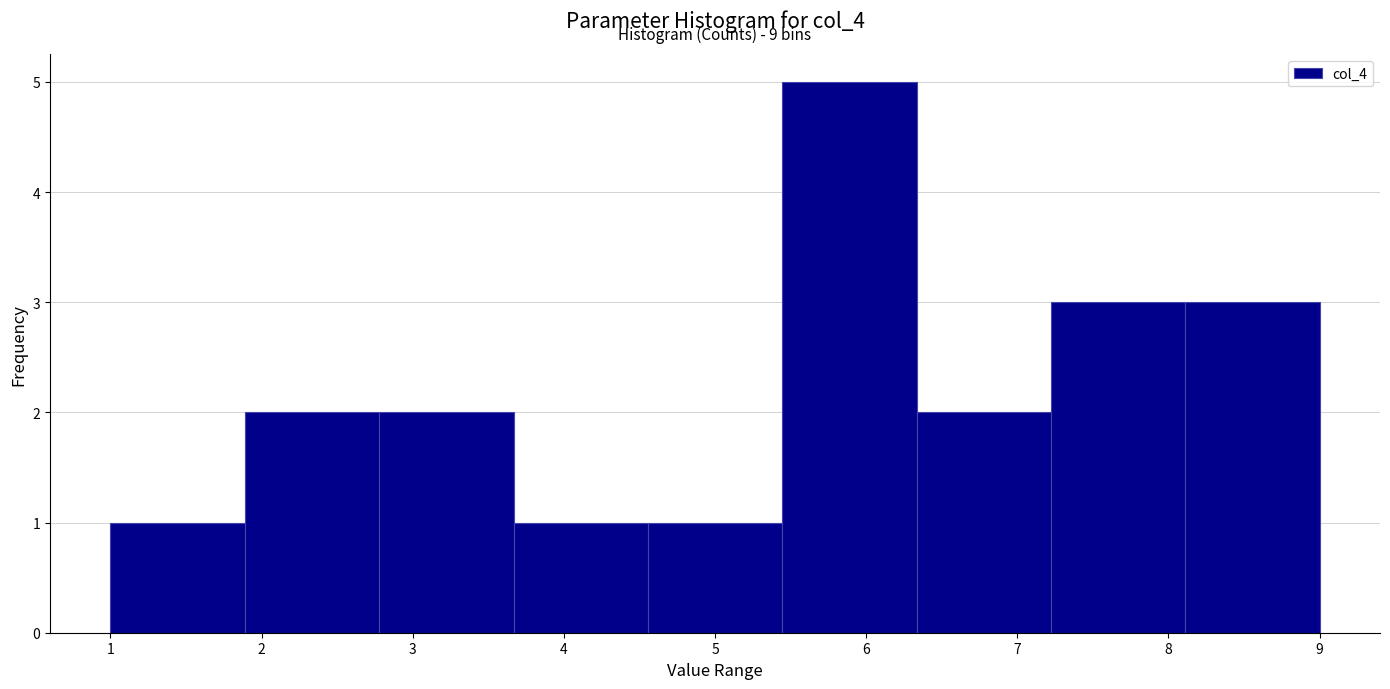

Over which range of the x-axis is the bar tallest?

5.4 to 6.3